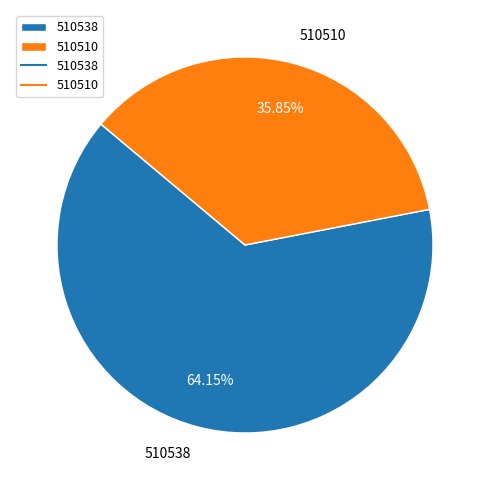

Approximately how many times larger is the value at 510510 compared to 510538?

0.6